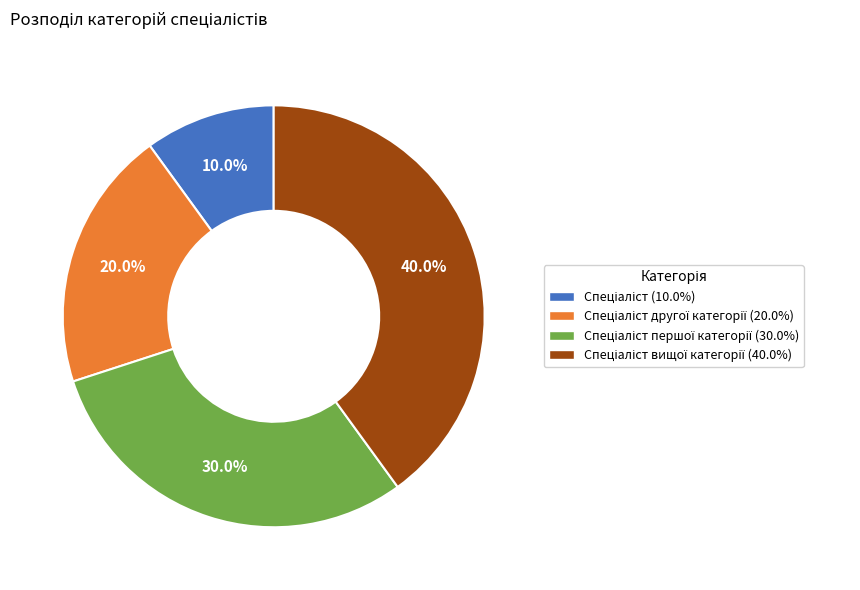

Is there a majority slice in this chart?

No